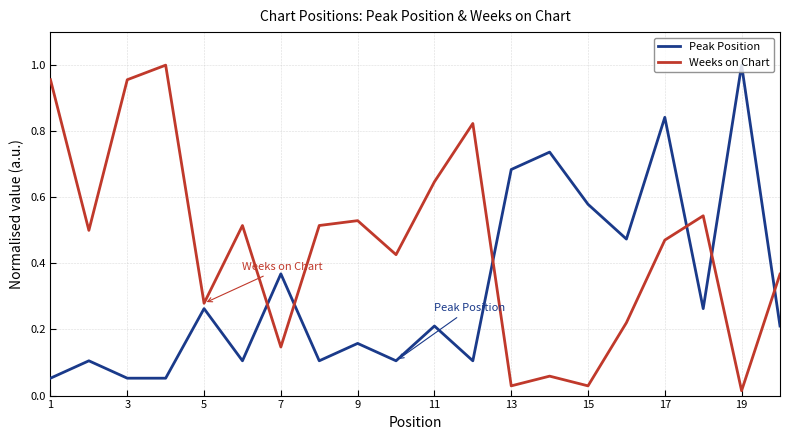

After their last crossing, which series has the higher values: Peak Position or Weeks on Chart?

Weeks on Chart